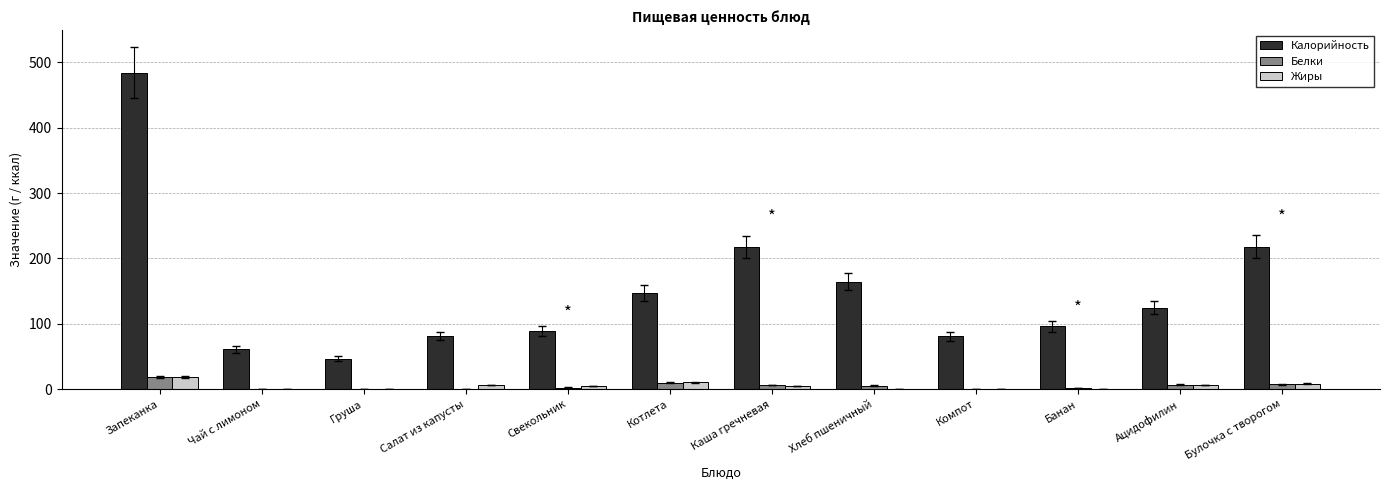

How many distinct data groups are displayed?

3